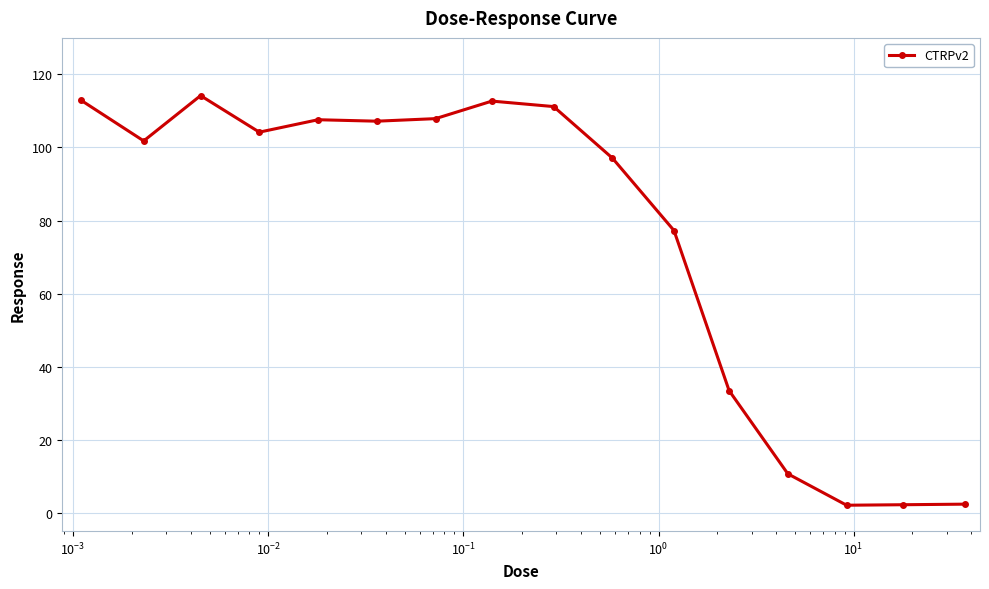

What is the maximum value shown in the chart?

114.2